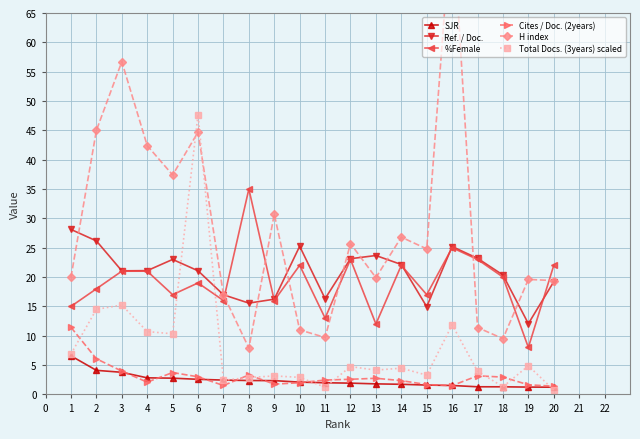

True or false: SJR has more than 0 interior local peaks.

False